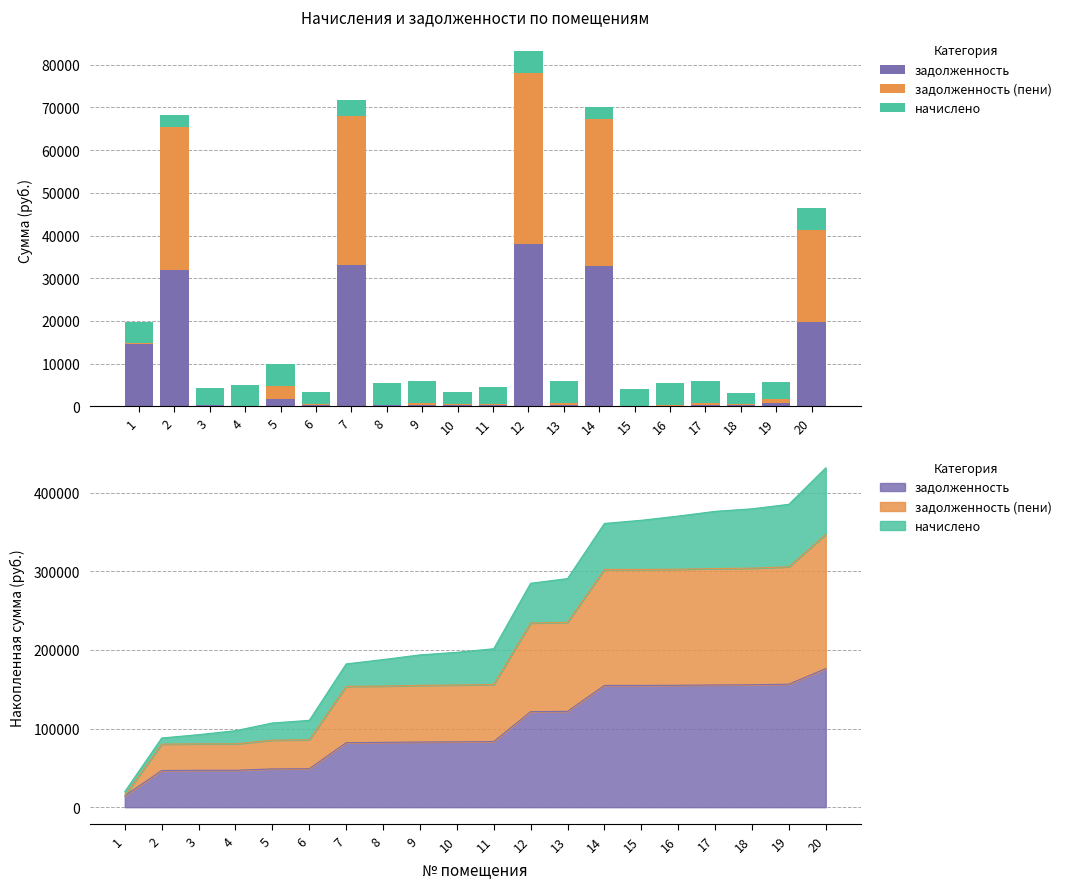

List the series in order of their peak value, lowest first.

начислено, задолженность, задолженность (пени)